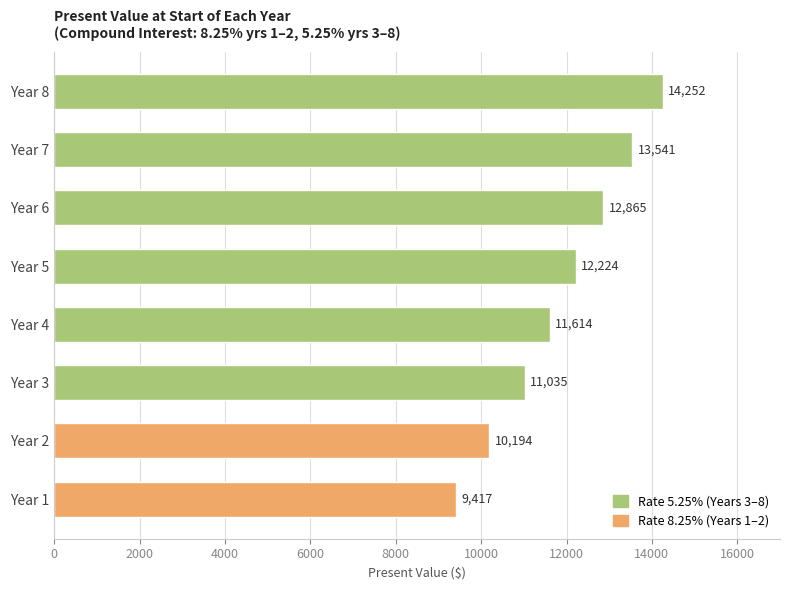

What is the average value?

11892.6